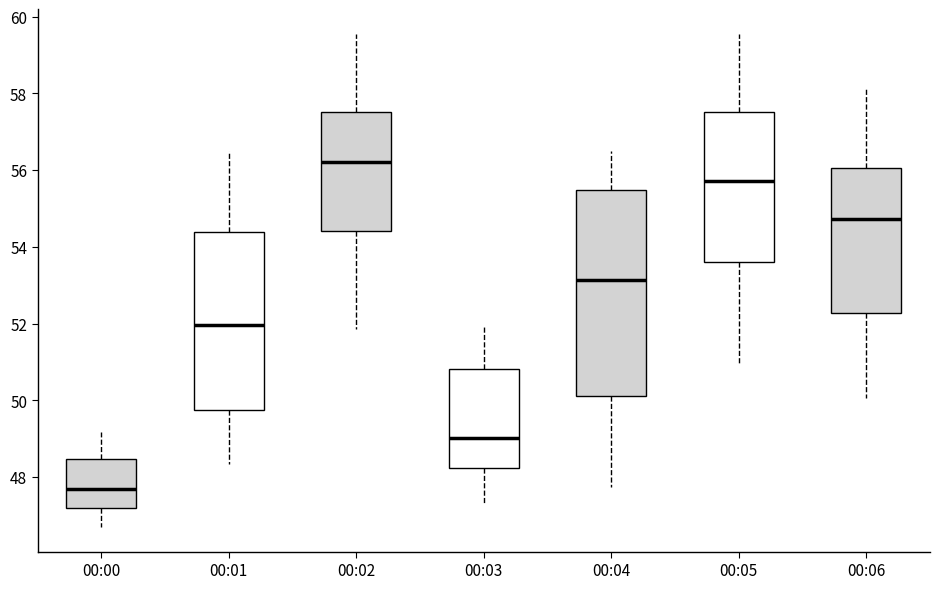

Which box's median line is the lowest?

00:00